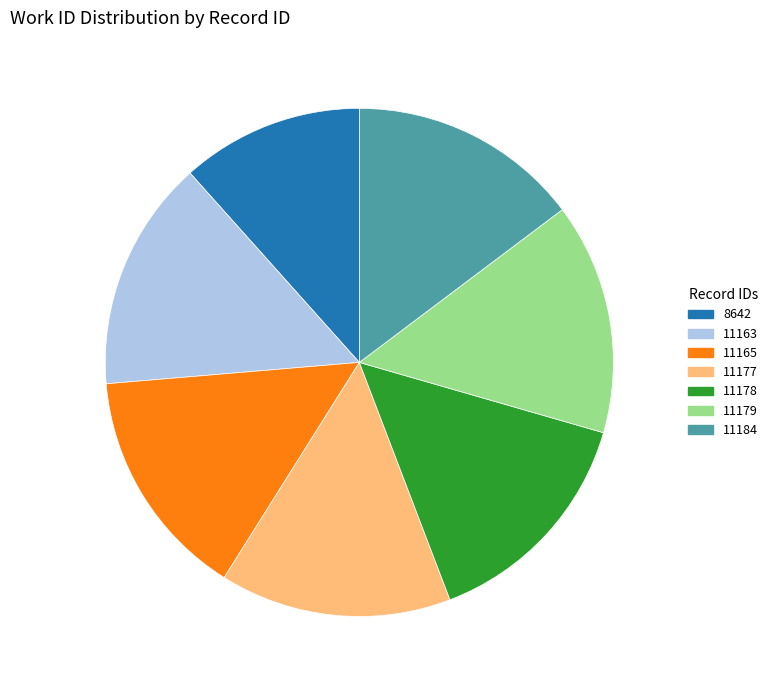

What is the smallest slice in the pie chart?

8642